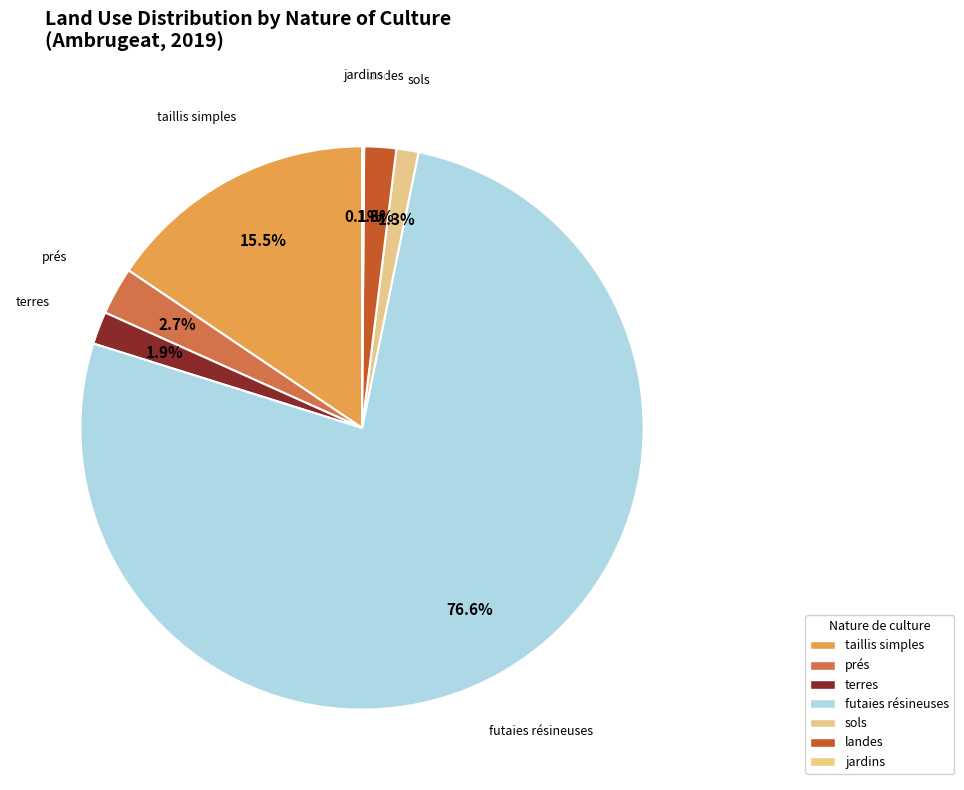

How many slices are in this pie chart?

7